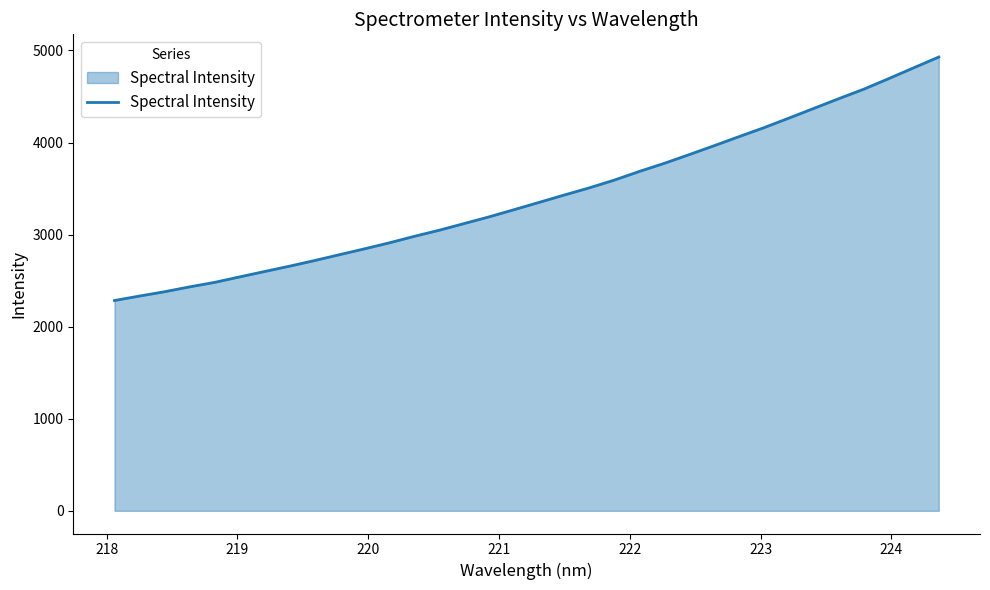

What is the difference between the maximum and minimum values?

2644.8